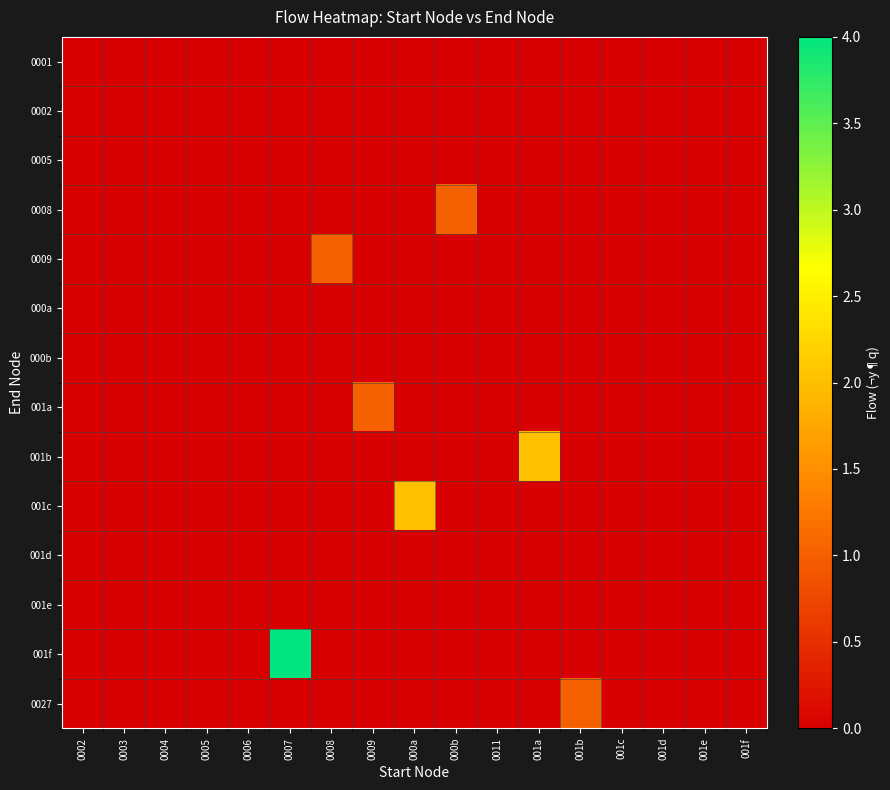

Between 0005 and 001f, which series saw the biggest shift?

0001